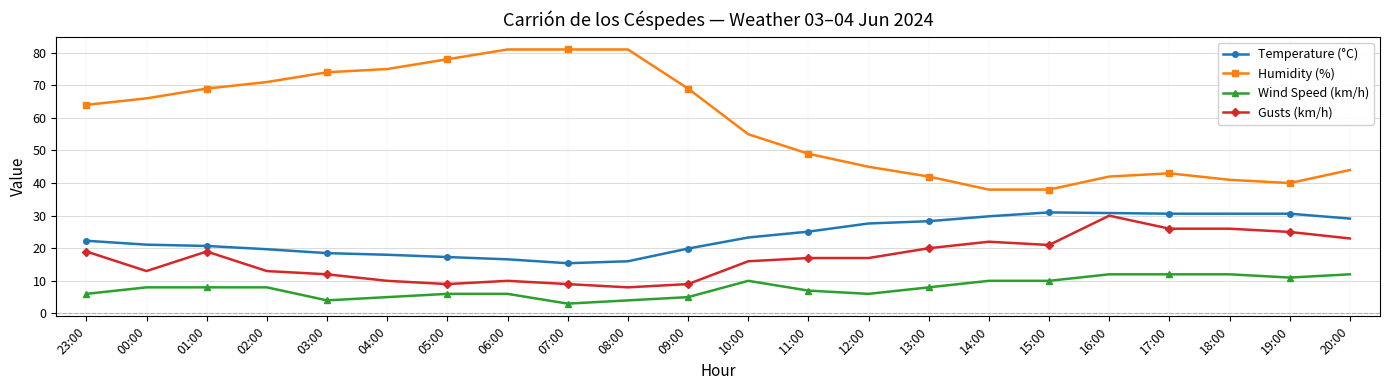

True or false: Temperature (°C) has a value of 7.2 at 10:00.

False